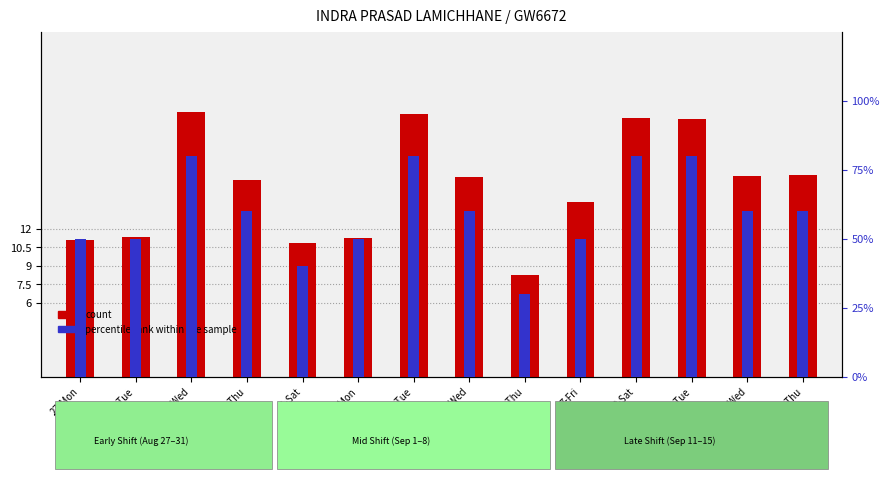

What is the value of the count bar at the 6th from the left?

11.3